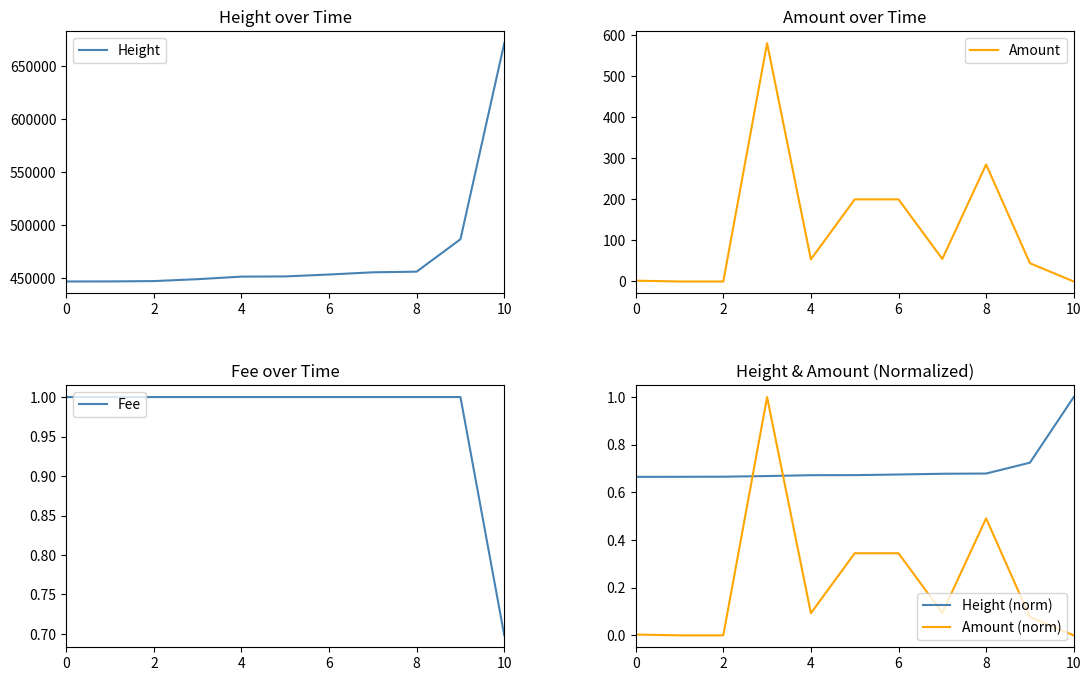

List the series in order of their peak value, highest first.

Height, Amount, Fee, Height (norm), Amount (norm)